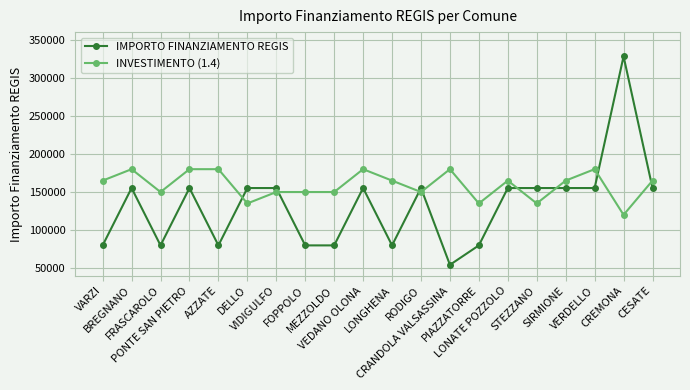

Is it true that IMPORTO FINANZIAMENTO REGIS equals 155234 at SIRMIONE?

True